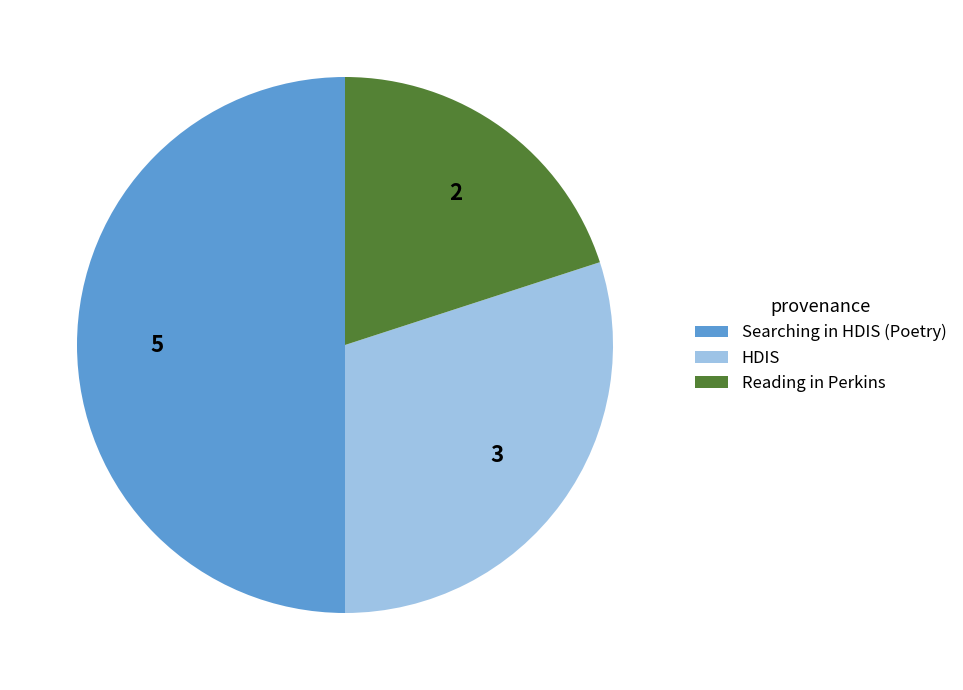

What is the smallest slice in the pie chart?

Reading in Perkins